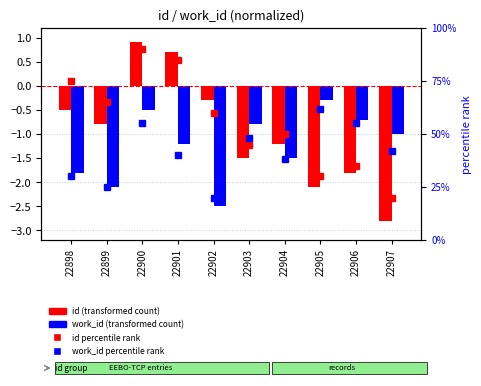

What is the total value across all series at 22899?

87.1